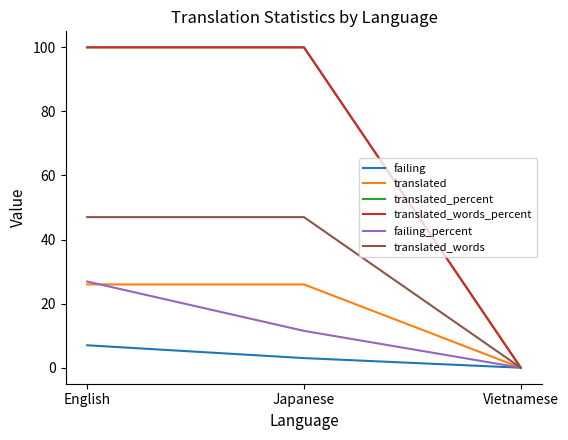

What is the maximum value for translated_words?

47.0